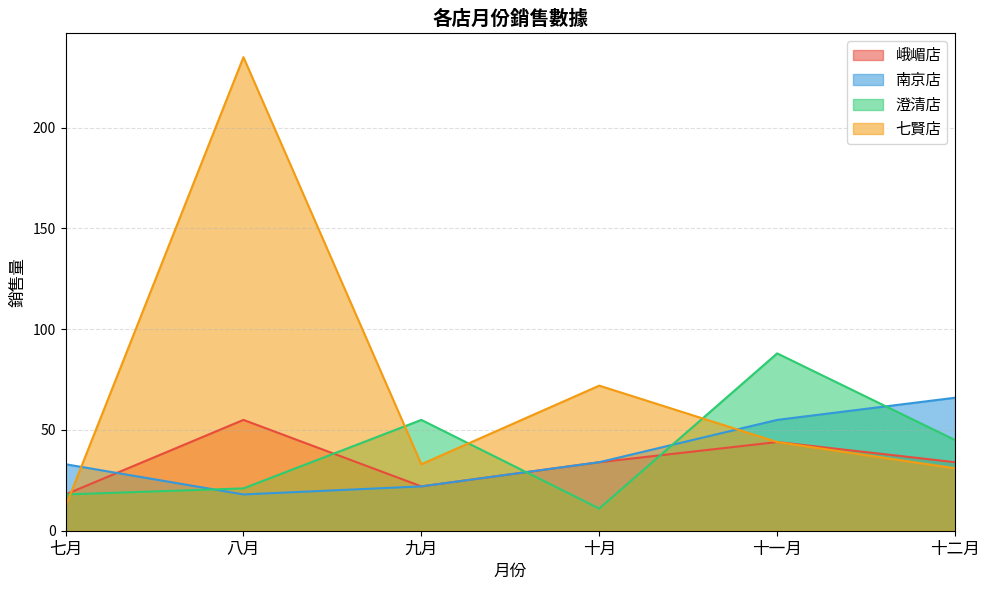

What is the sum of all 澄清店 values?

238